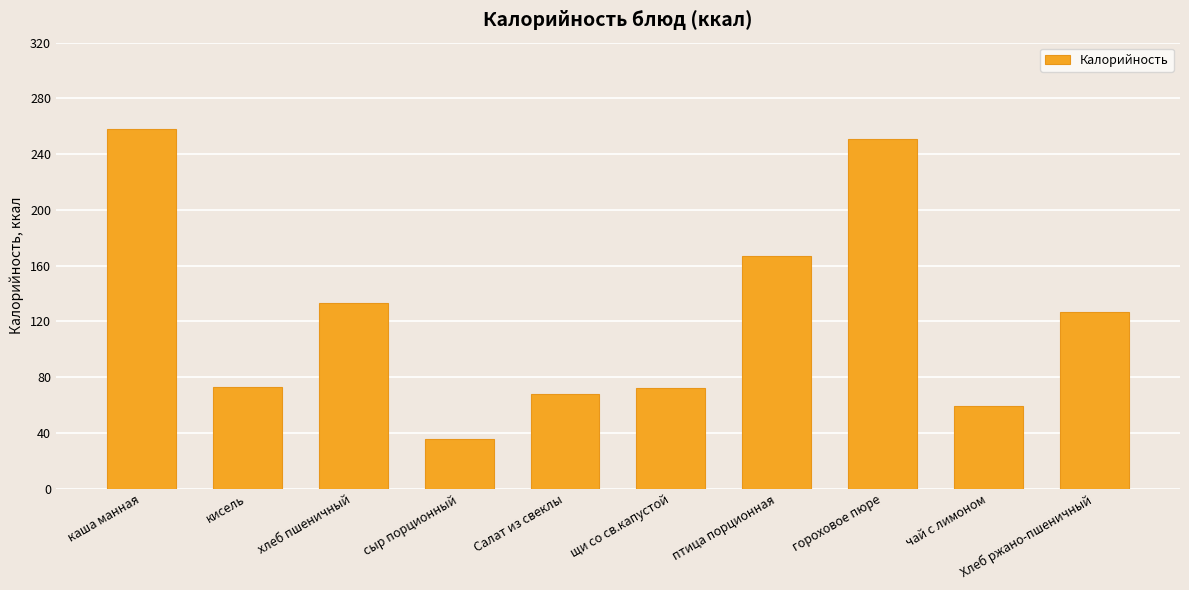

What is the average value?

124